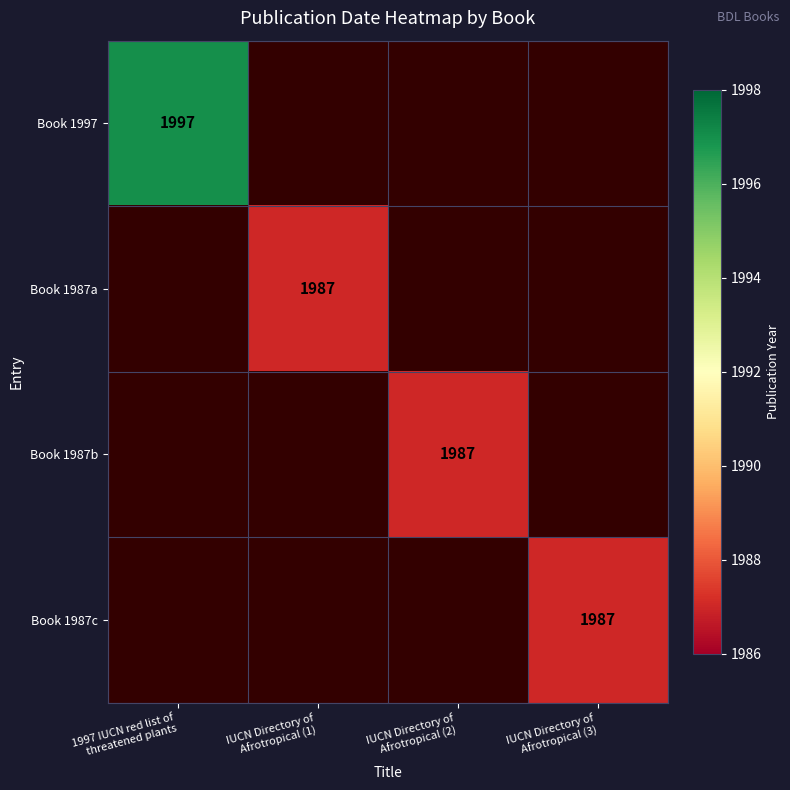

Rank the series by their average value, from lowest to highest.

Book 1997, Book 1987a, Book 1987b, Book 1987c